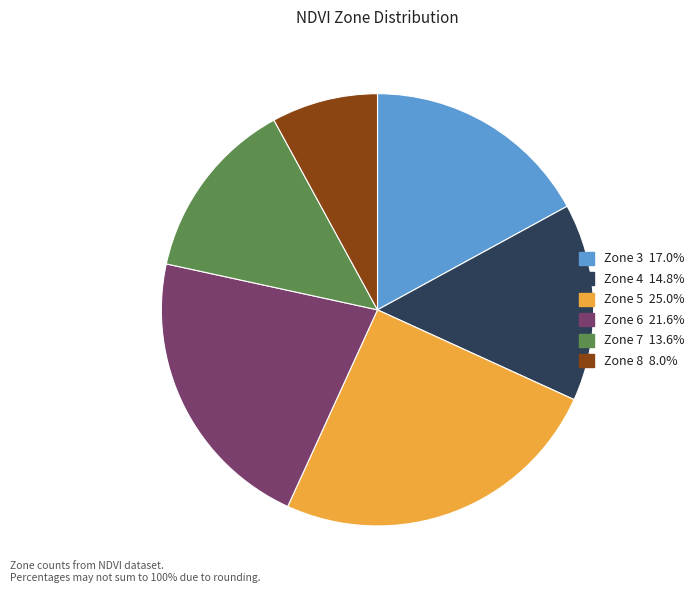

Count the number of slices in the pie.

6